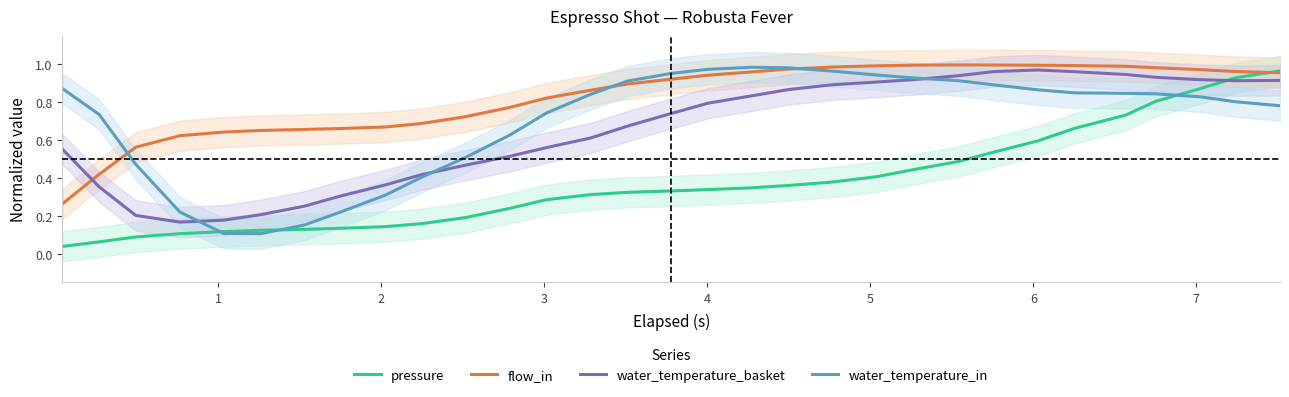

Which series has the largest total across all categories?

flow_in